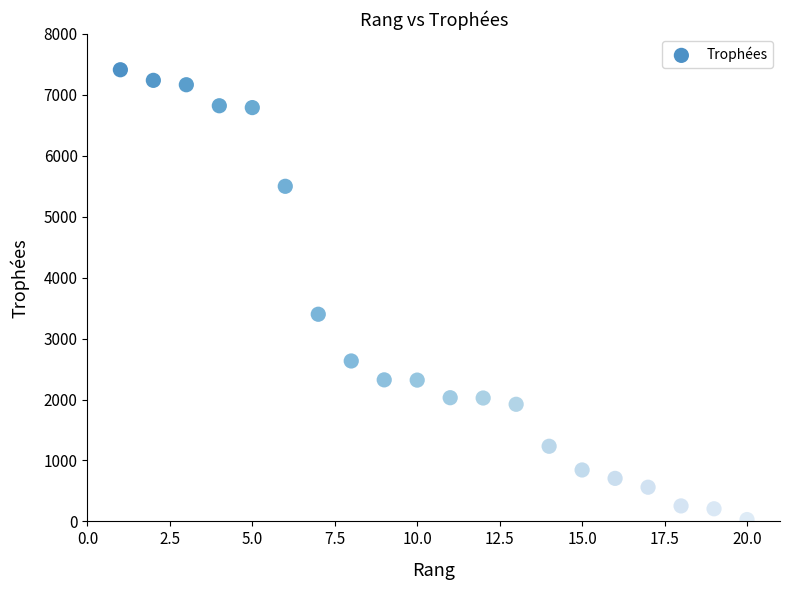

What is the range of Y values (max minus min)?

7383